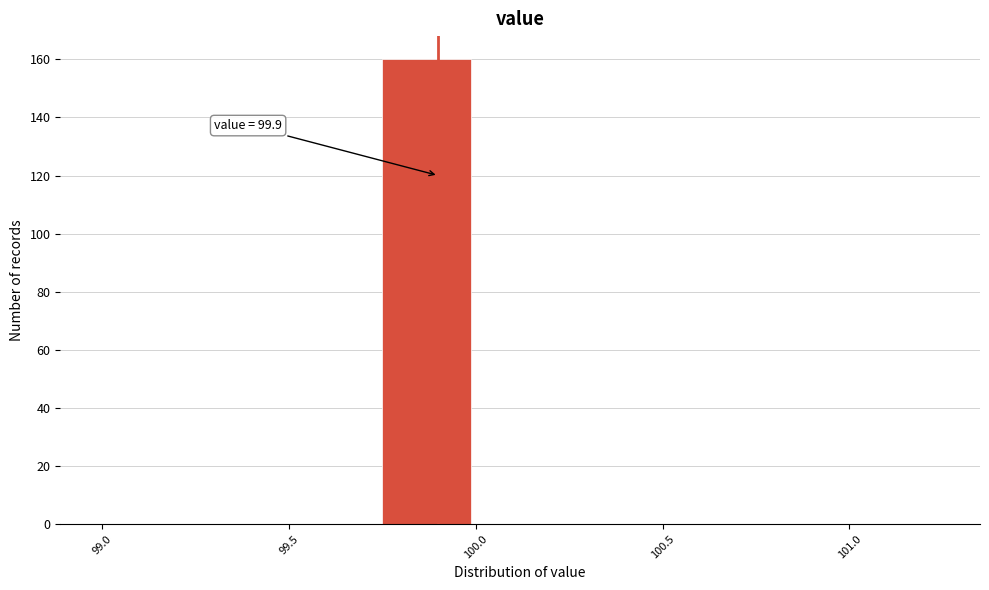

Over which range of the x-axis is the bar tallest?

99.75 to 100.00